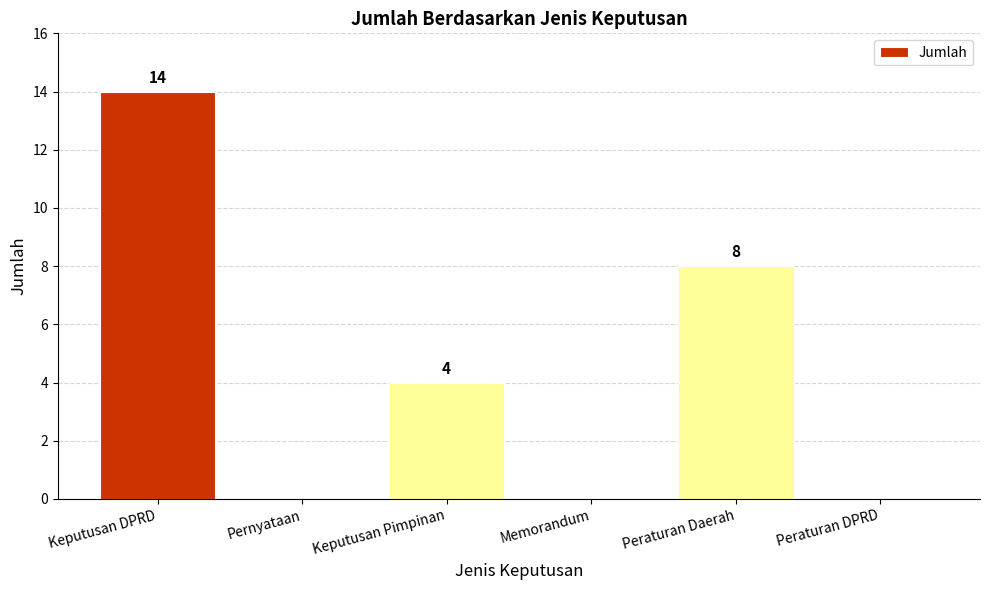

Does the chart contain stacked bars?

No